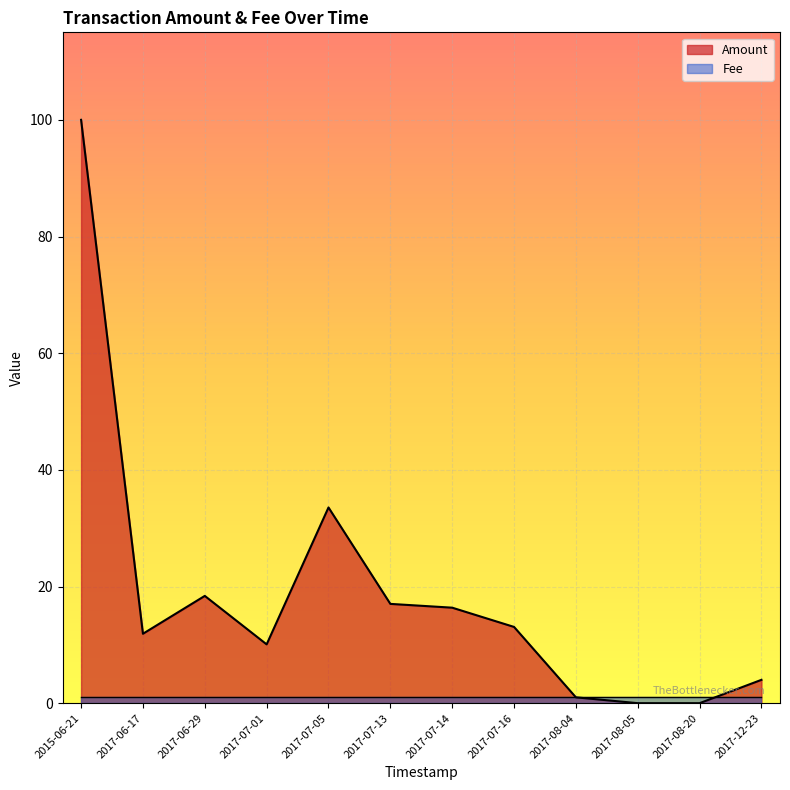

True or false: the data shows 2.5 at 2017-12-23.

False